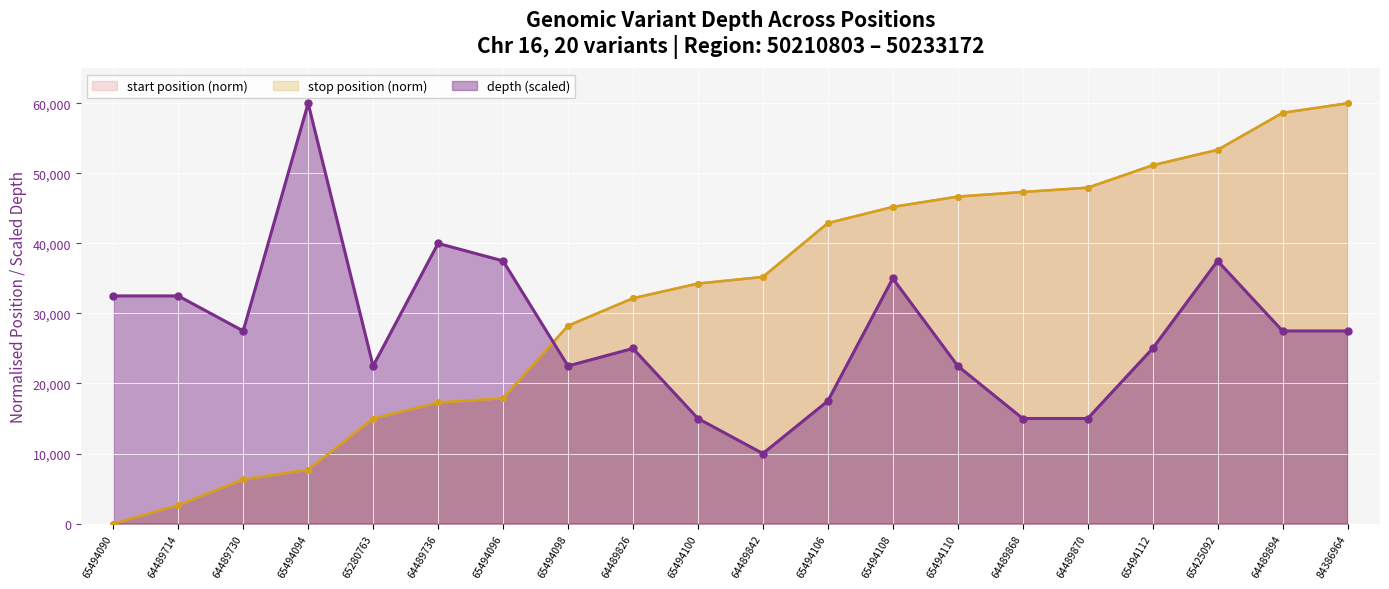

What is the label of the 3rd point from the left?

64489730